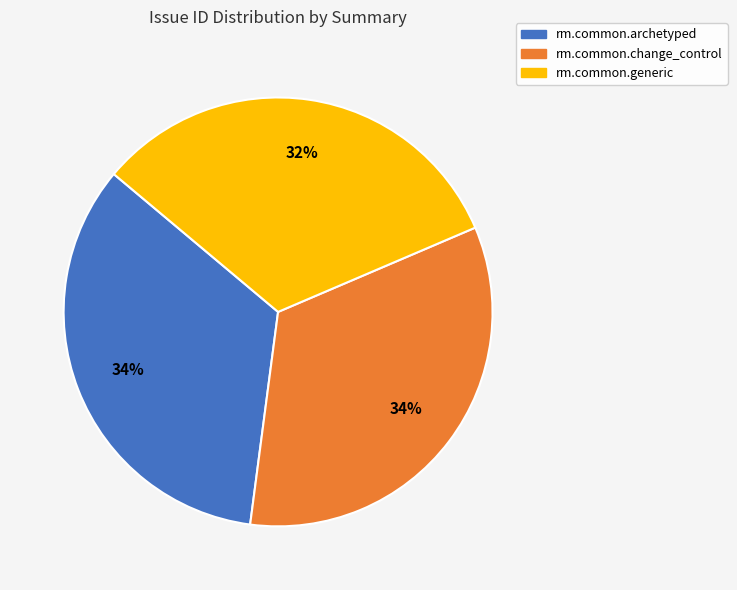

Count the number of slices in the pie.

3